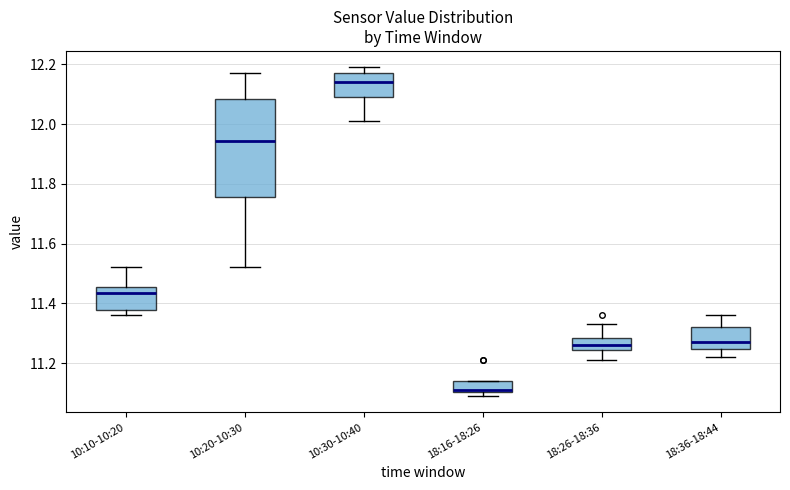

Where is the upper edge of the box for 10:10-10:20 on the y-axis? The values are not printed on the chart, so give them approximately, as read against the axis.

11.46